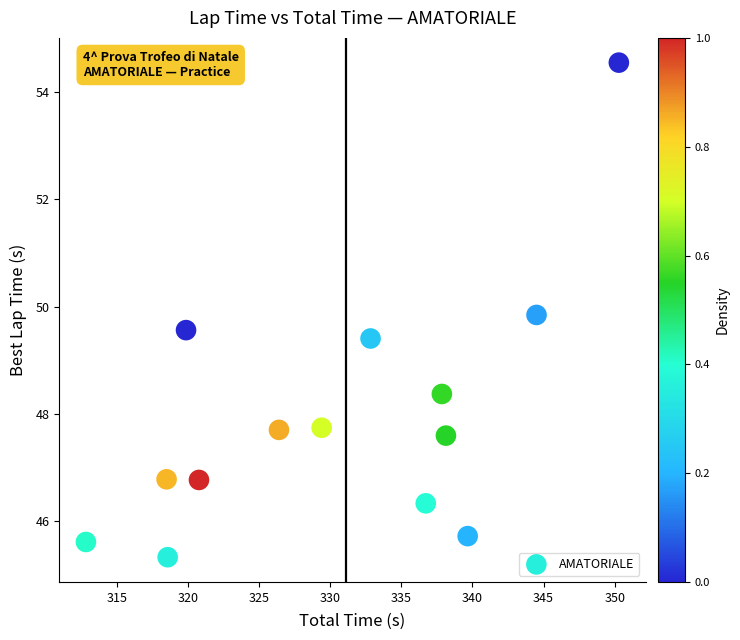

What Y value in the scatter plot is closest to 49?

49.4